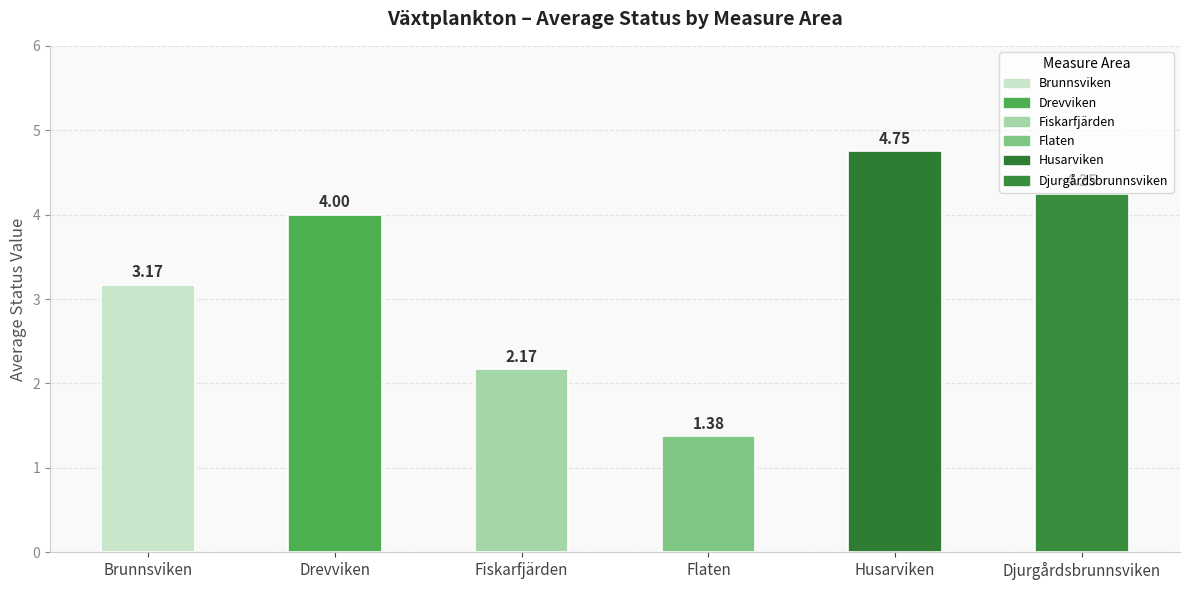

What is the change in value from Brunnsviken to Fiskarfjärden?

-1.0